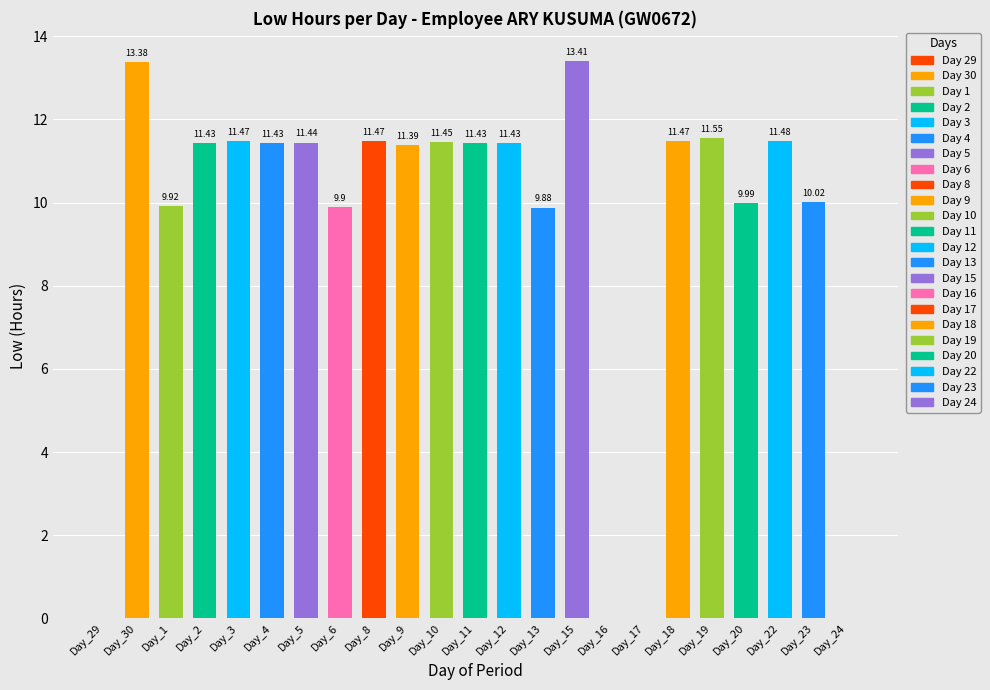

Reading left to right, what are all the values shown in this chart?

29=0.0	30=13.4	1=9.9	2=11.4	3=11.5	4=11.4	5=11.4	6=9.9	8=11.5	9=11.4	10=11.4	11=11.4	12=11.4	13=9.9	15=13.4	16=0.0	17=0.0	18=11.5	19=11.6	20=10.0	22=11.5	23=10.0	24=0.0